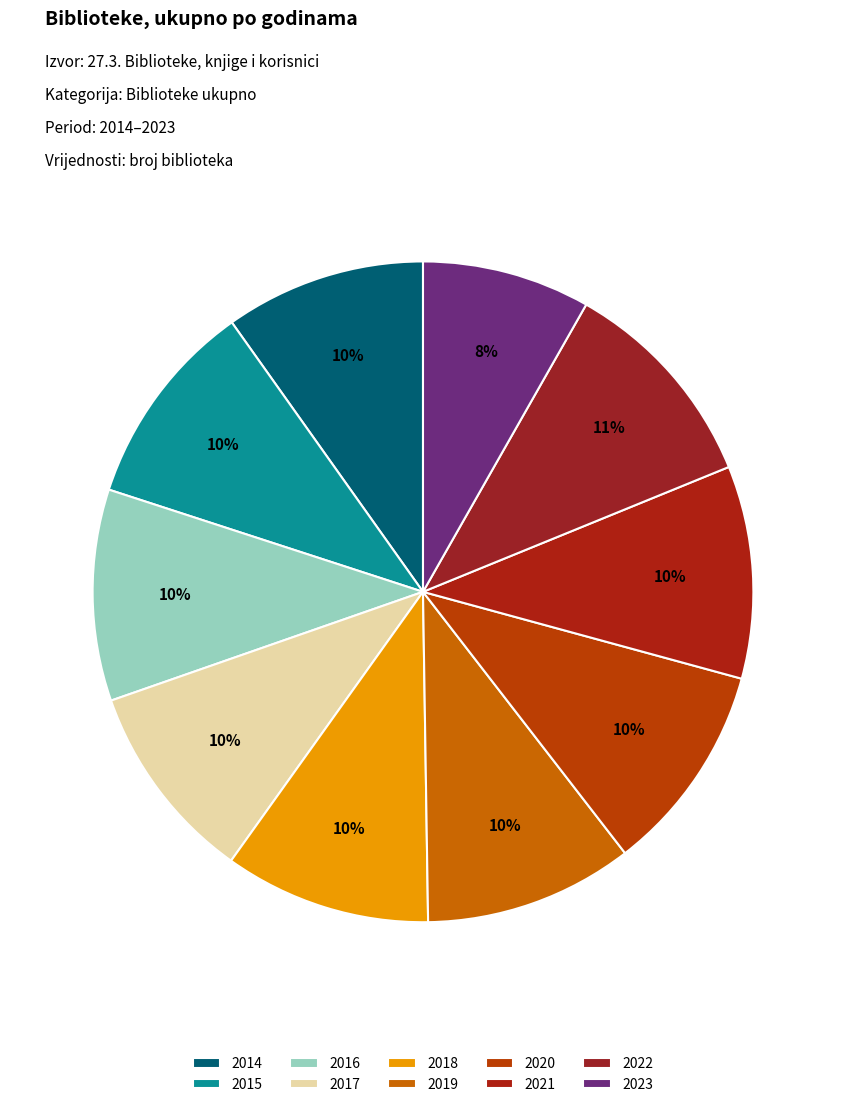

Count the number of slices in the pie.

10